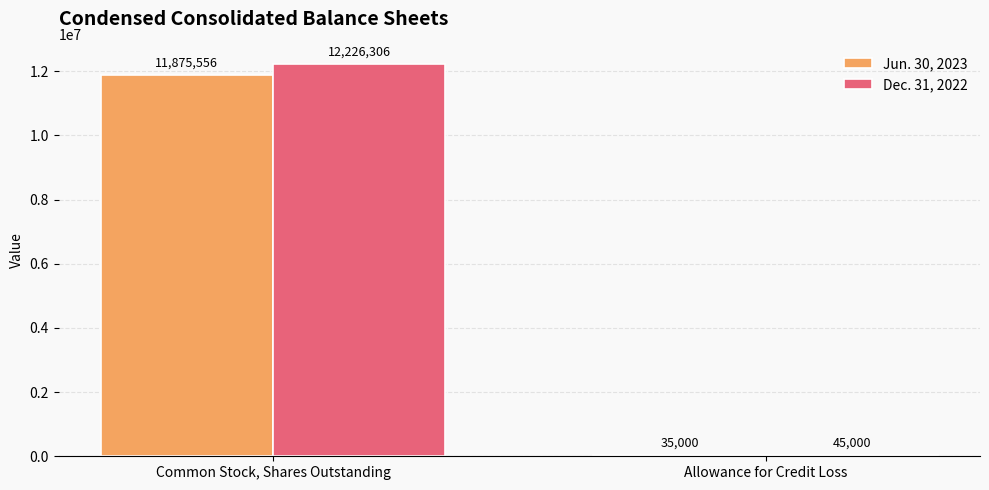

What is the maximum value shown in the chart?

12226306